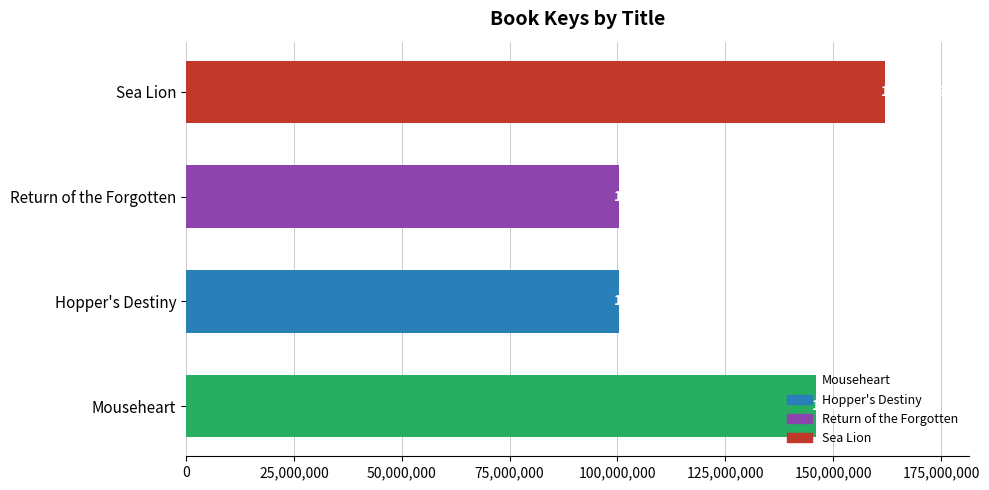

How many bars are there in total?

4